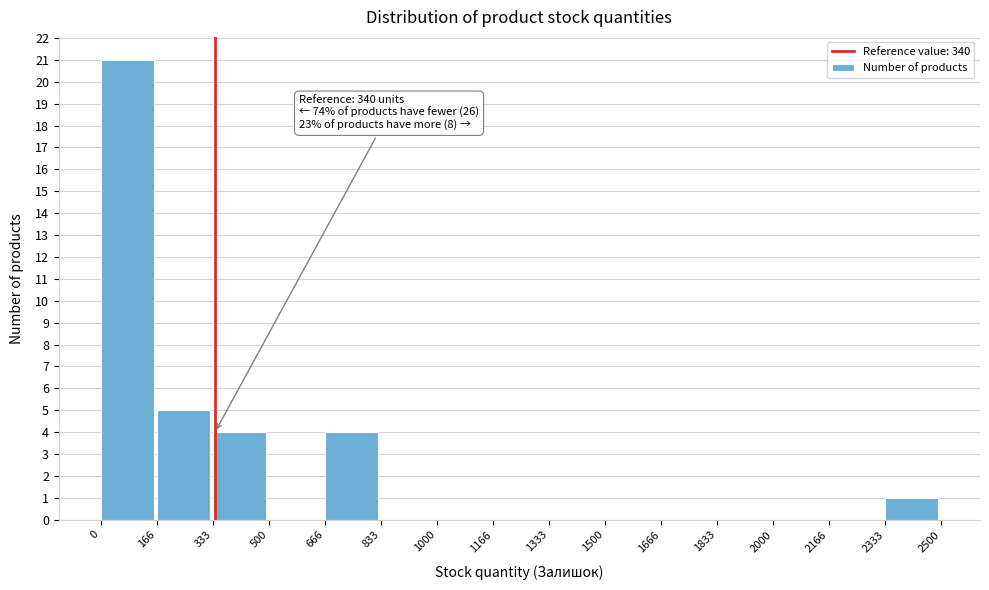

Over which range of the x-axis is the bar tallest?

0 to 166